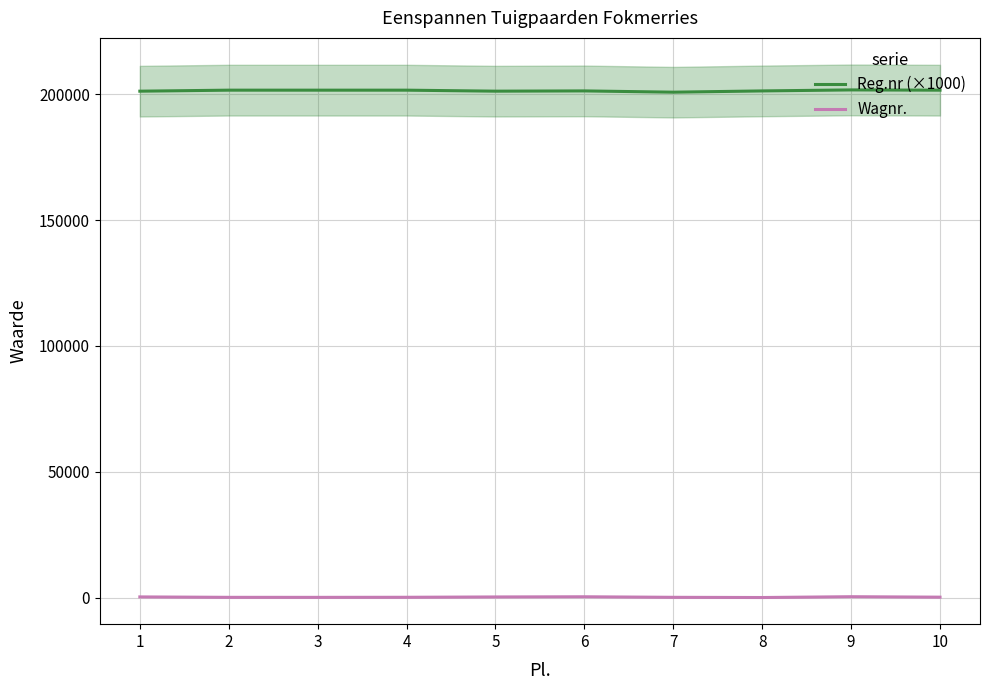

At which label does Wagnr. first exceed 150?

1